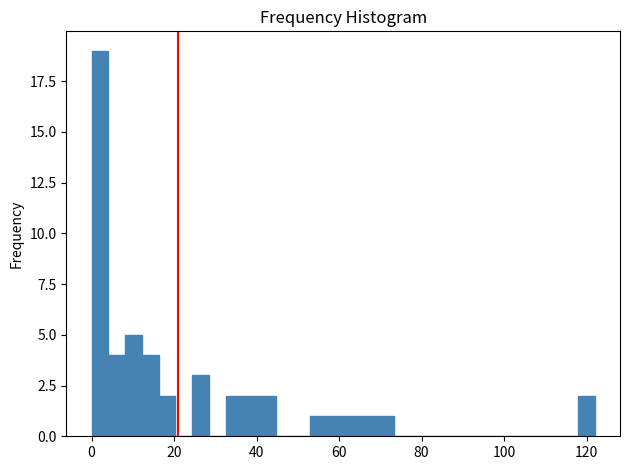

Around what value on the x-axis is the tallest bar? Give the approximate position of its centre, as read against the axis.

2